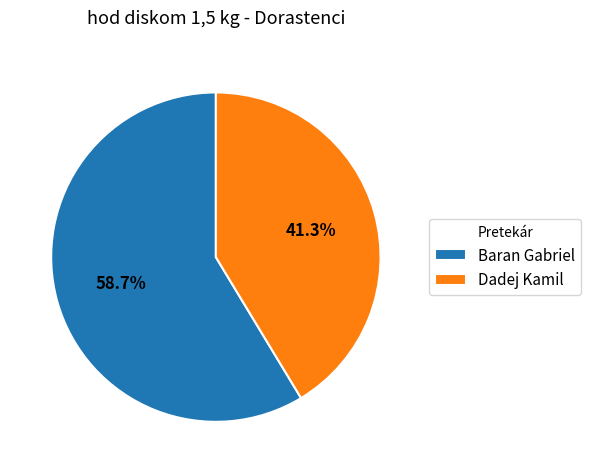

Is the sum of Dadej Kamil and Baran Gabriel greater than half?

Yes